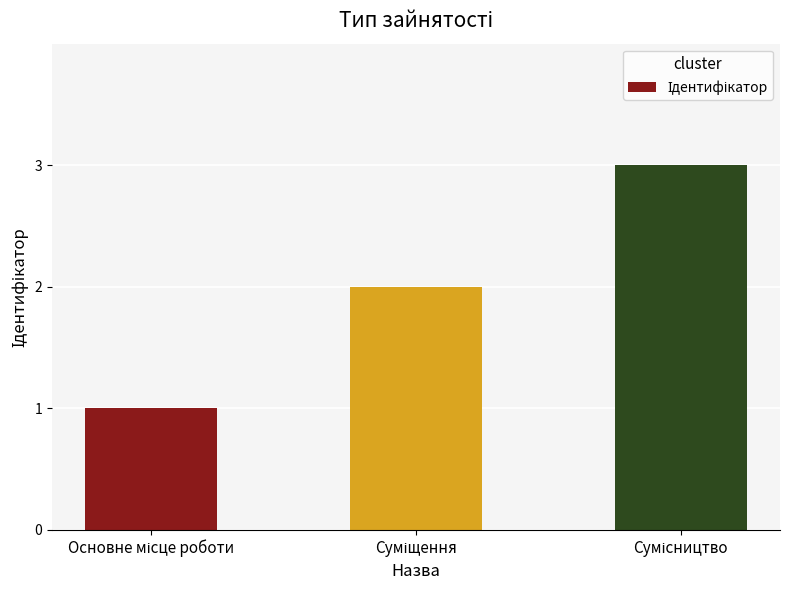

What is the sum of all values?

6